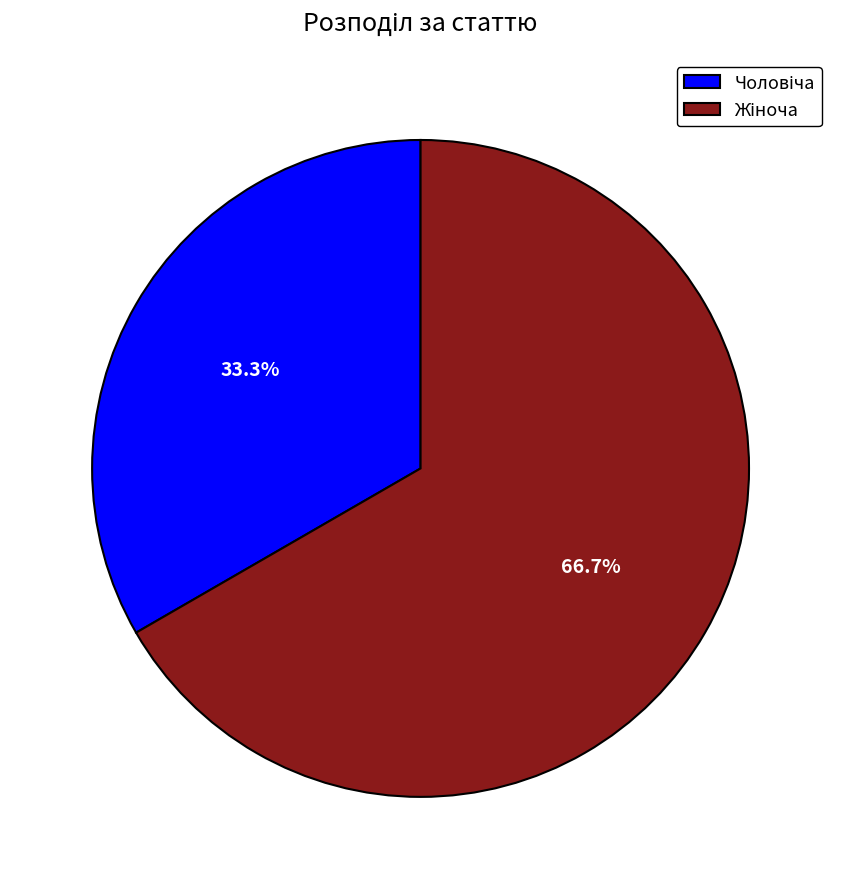

Does any single category account for the majority?

Yes